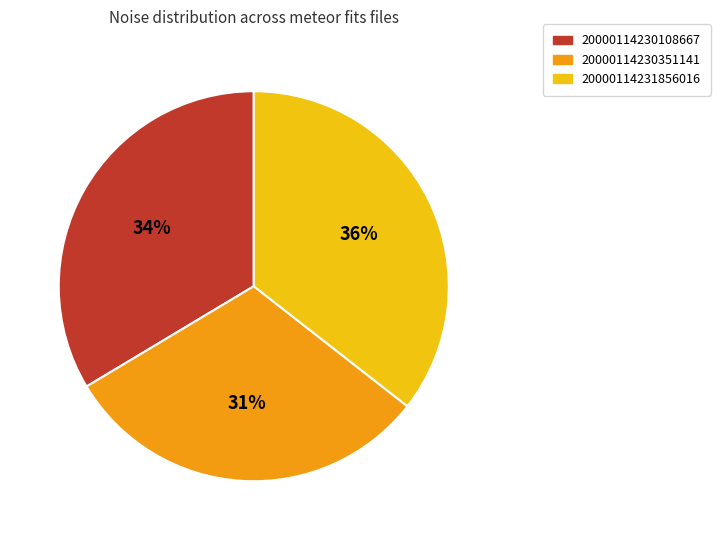

Rank the categories by value from lowest to highest.

20000114230351141, 20000114230108667, 20000114231856016